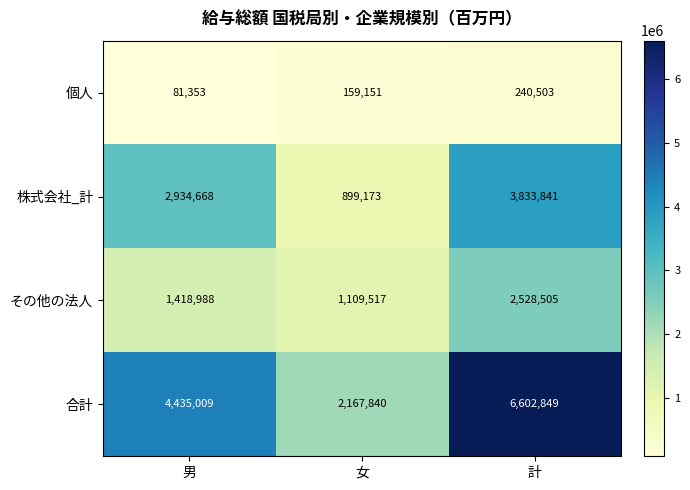

Read the 株式会社_計 value at 女, to the nearest 50.

899150